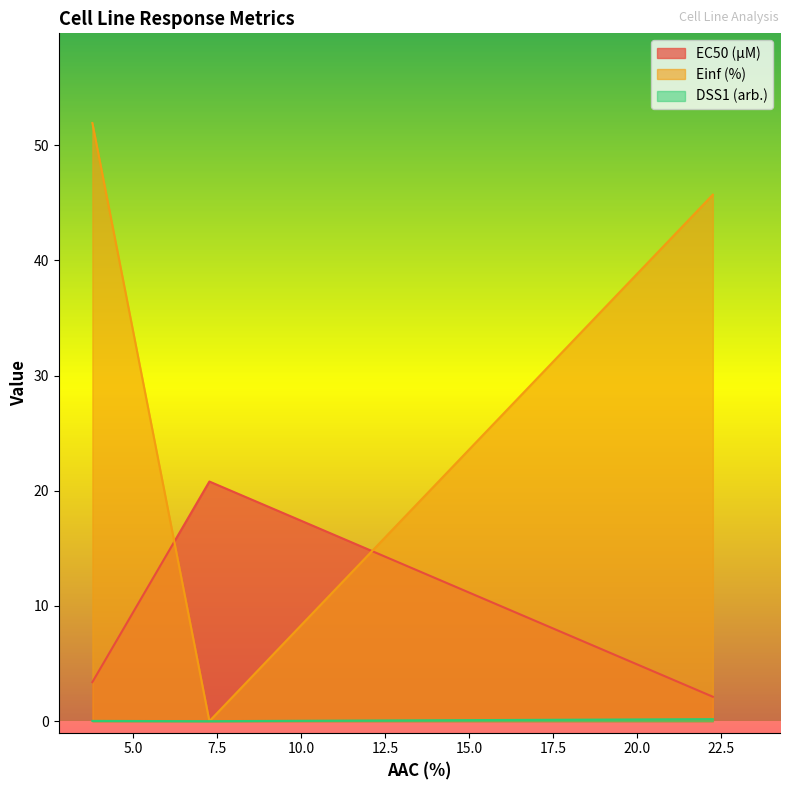

At which label does EC50 (µM) reach its peak?

GDSC1000 rep 2